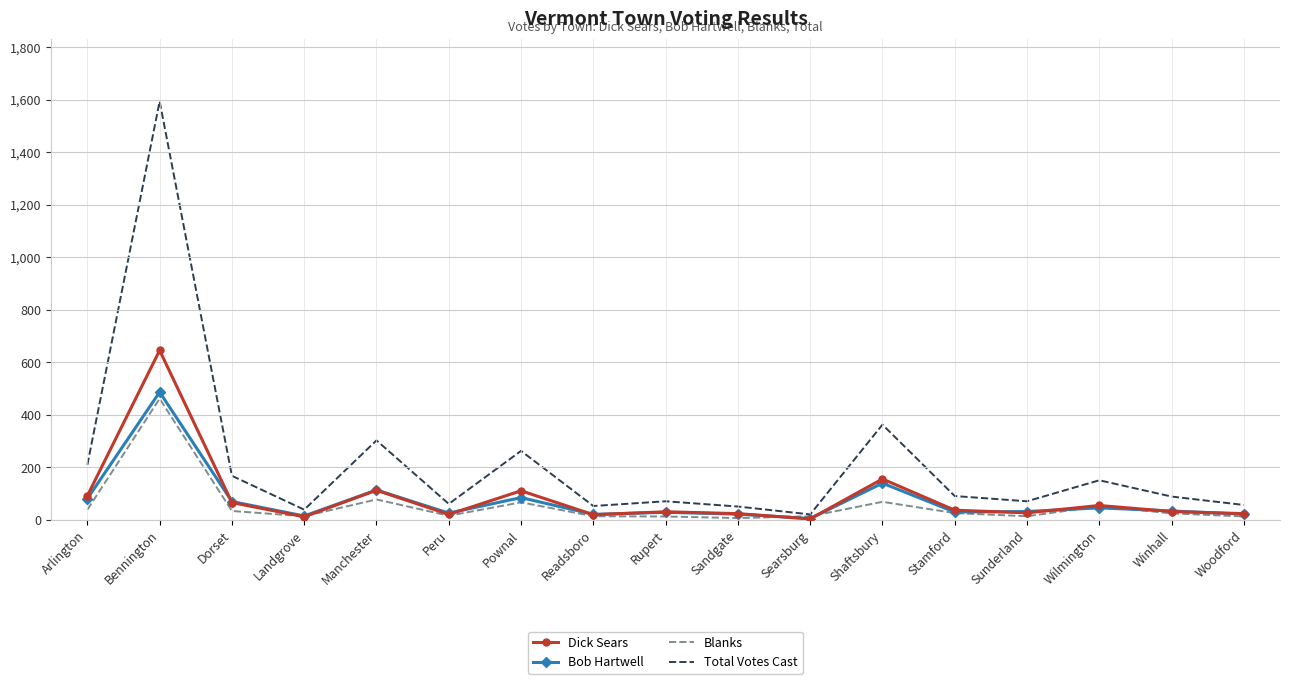

Which series has the largest range (max minus min)?

Total Votes Cast